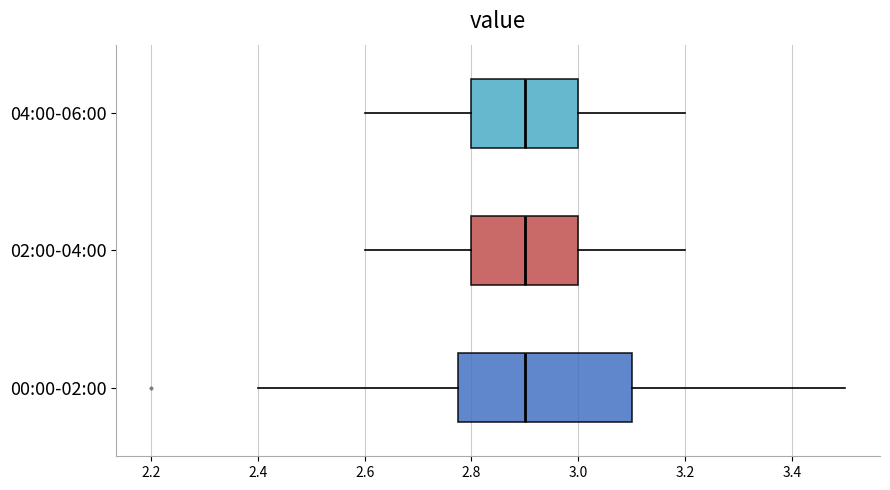

Where does the median line of the box for 04:00-06:00 sit on the x-axis? The values are not printed on the chart, so give them approximately, as read against the axis.

2.90